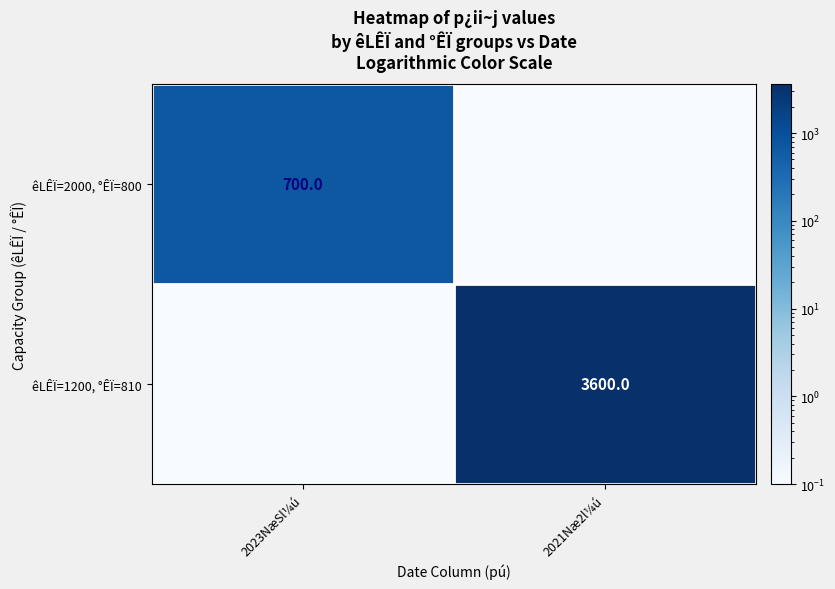

Is it true that êLÊÏ=1200, °ÊÏ=810 equals 3600.0 at 2021Næ2l¼ú?

True